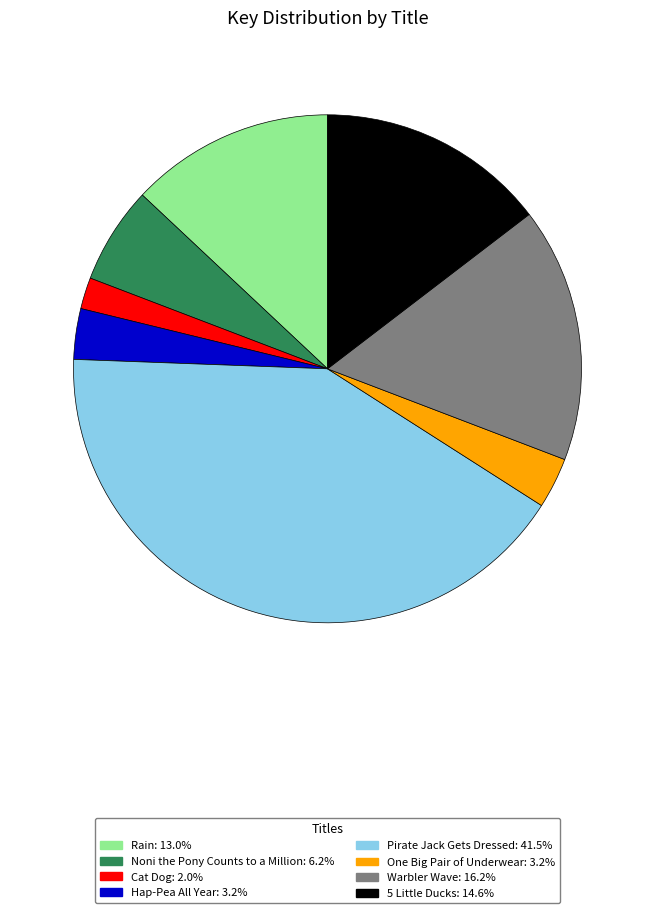

How many segments does this pie chart have?

8